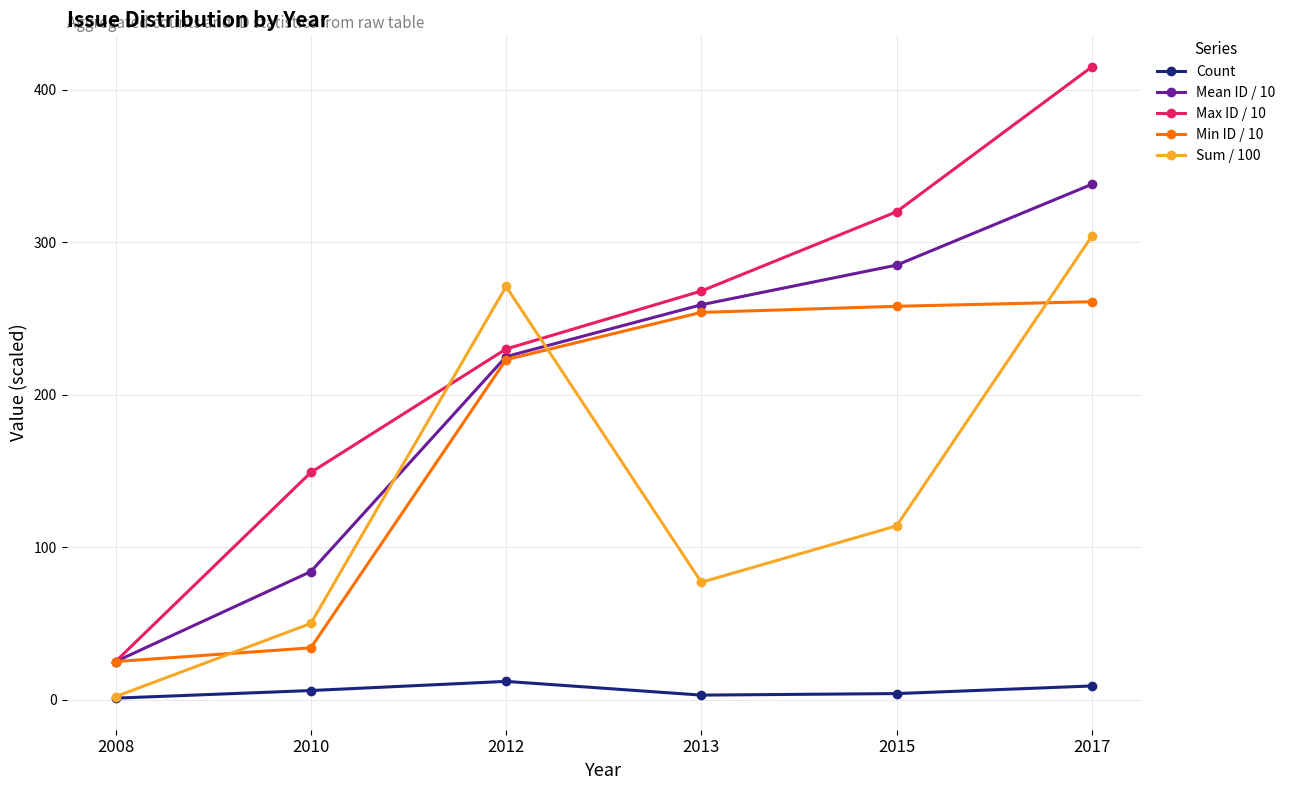

What is the average value of the Min ID / 10 series?

176